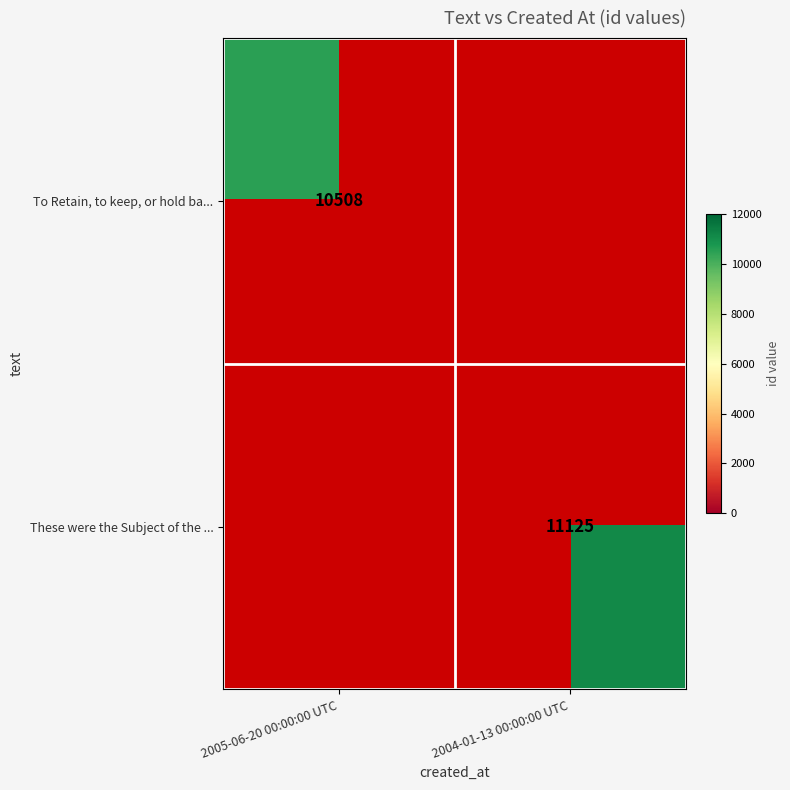

Is the value of To Retain, to keep, or hold ba... at 2005-06-20 00:00:00 UTC greater than the value of These were the Subject of the ... at 2004-01-13 00:00:00 UTC?

No